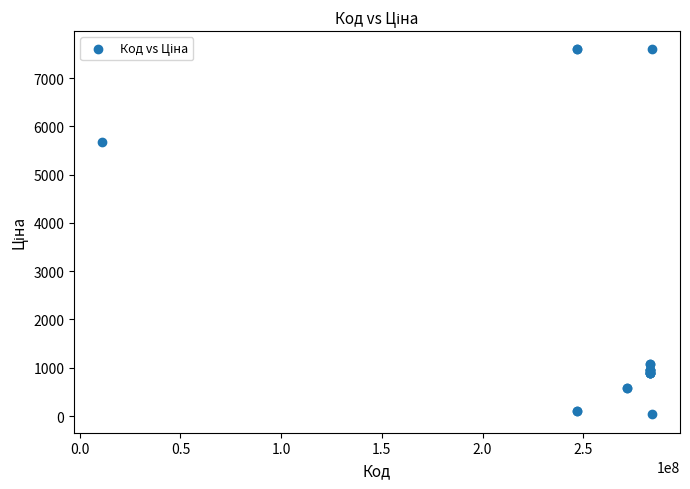

What Y value in the scatter plot is closest to 3814?

5673.8